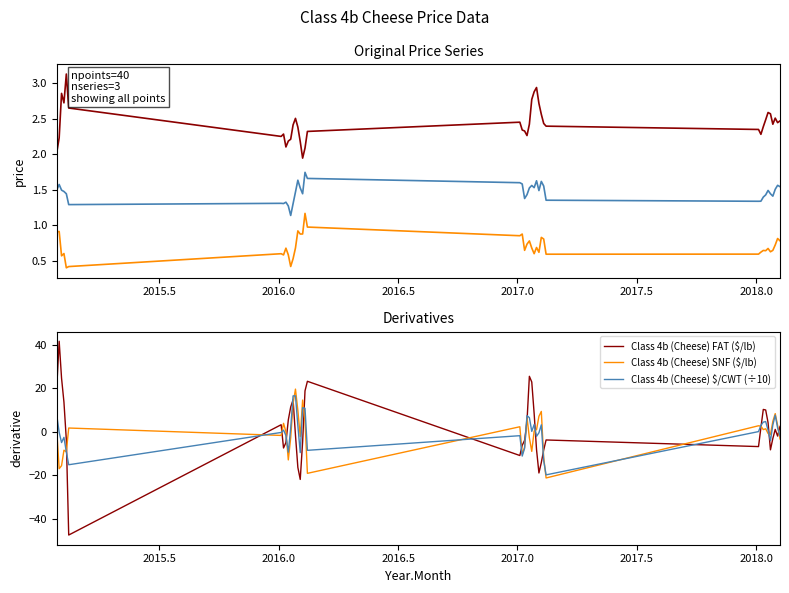

What is the difference between the second highest and second lowest values in the Class 4b (Cheese) FAT ($/lb) series?

47.4